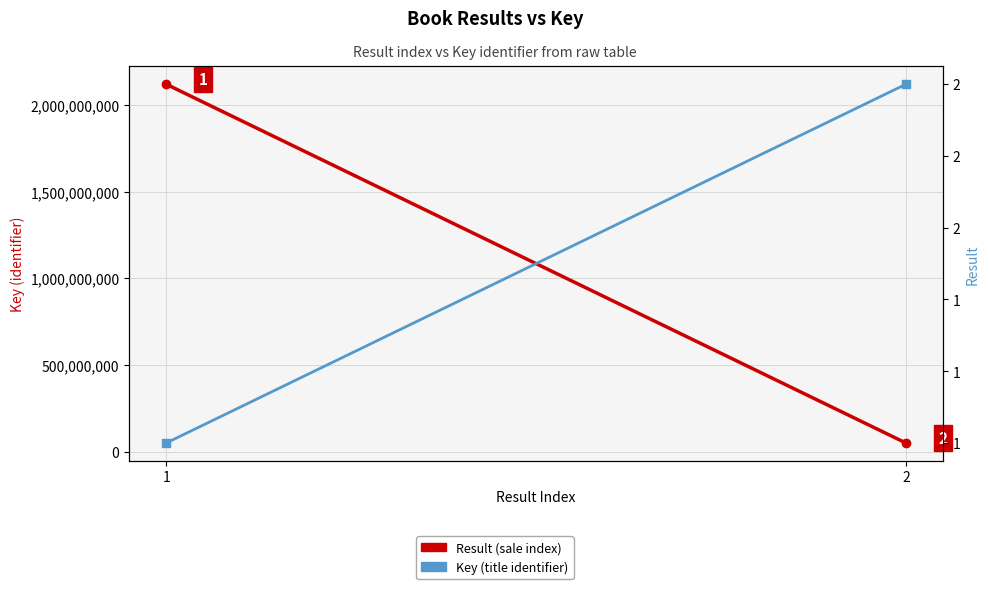

Which category has the lowest value in the Key (title identifier) series?

1